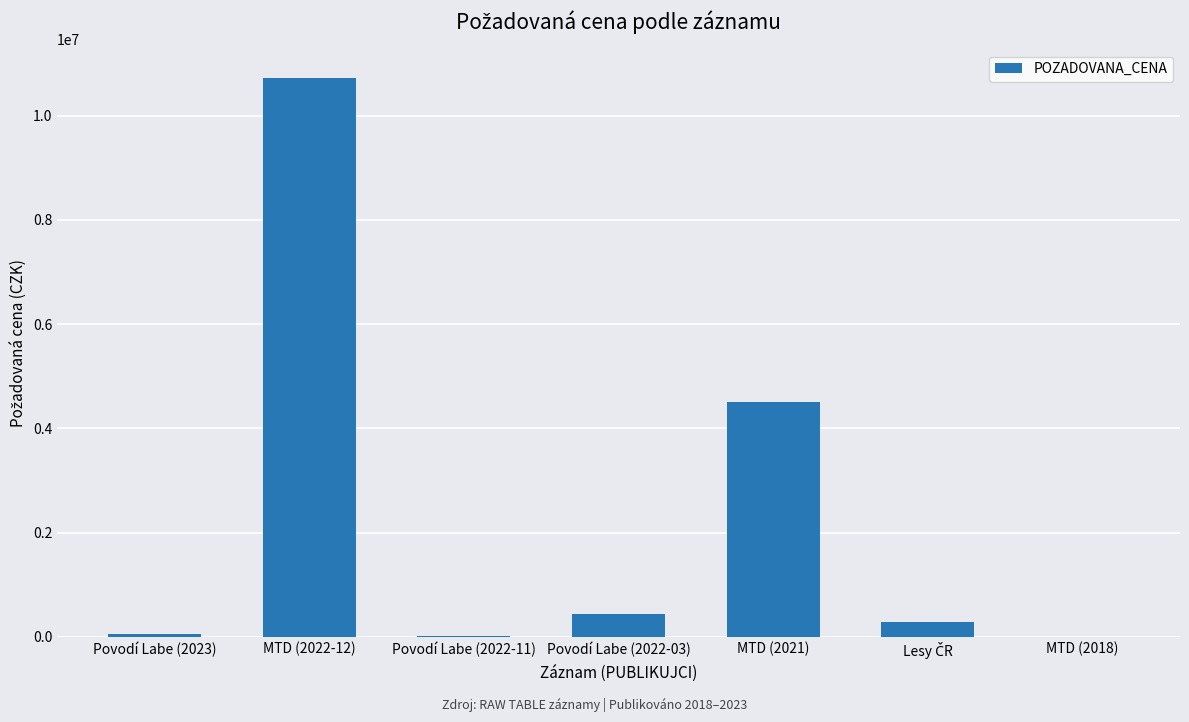

Which has a higher value, MTD (2022-12) or MTD (2018)?

MTD (2022-12)